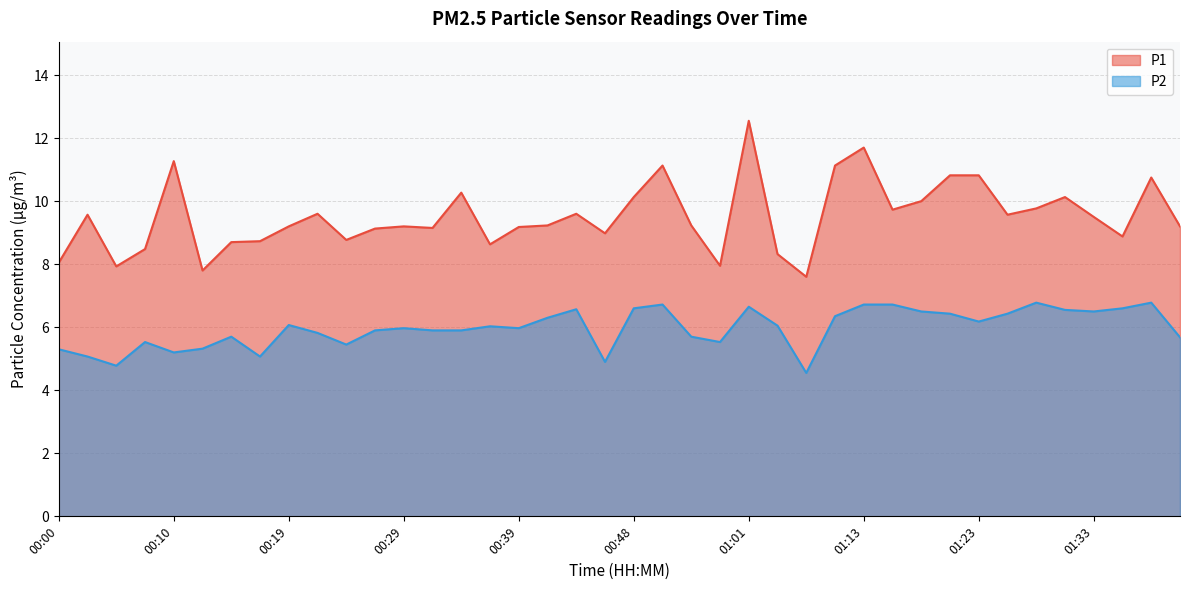

Rank the categories by P1 value from highest to lowest.

01:01, 01:13, 00:10, 00:51, 01:08, 01:20, 01:23, 01:37, 00:34, 00:48, 01:30, 01:18, 01:28, 01:15, 00:22, 00:44, 00:02, 01:25, 01:33, 00:41, 00:56, 00:19, 00:29, 01:40, 00:39, 00:31, 00:27, 00:46, 01:35, 00:24, 00:17, 00:14, 00:36, 00:07, 01:03, 00:00, 00:58, 00:05, 00:12, 01:06